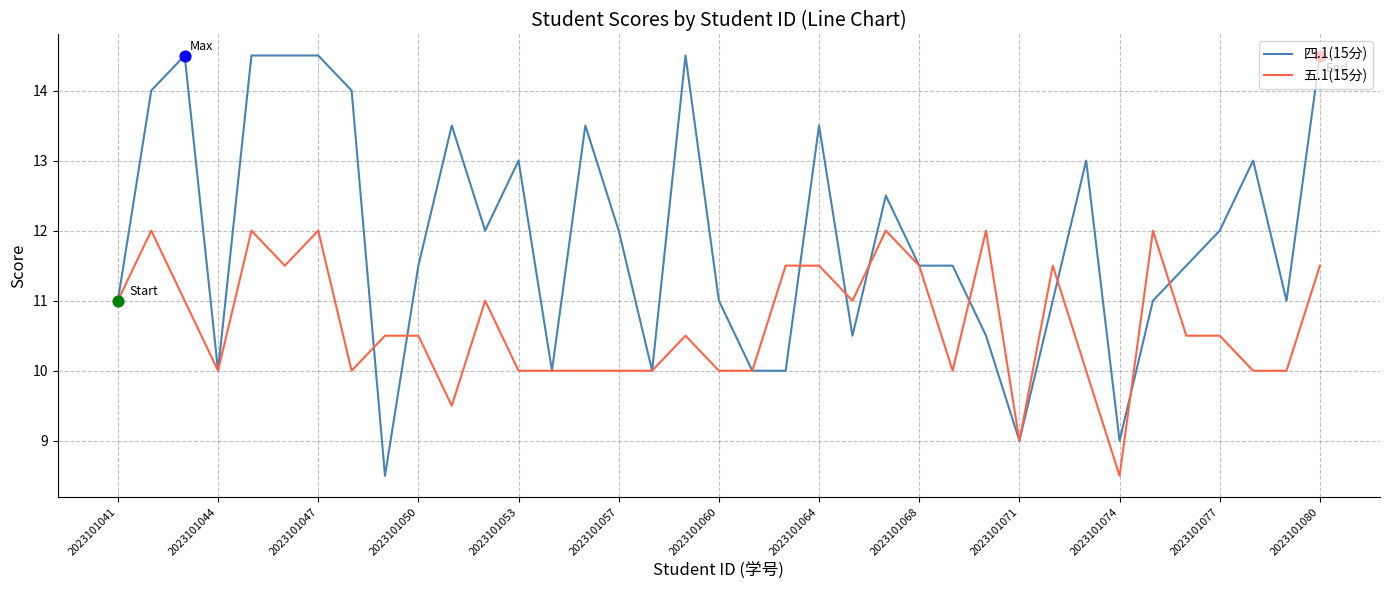

What are all the series names shown in the legend?

四.1(15分), 五.1(15分)